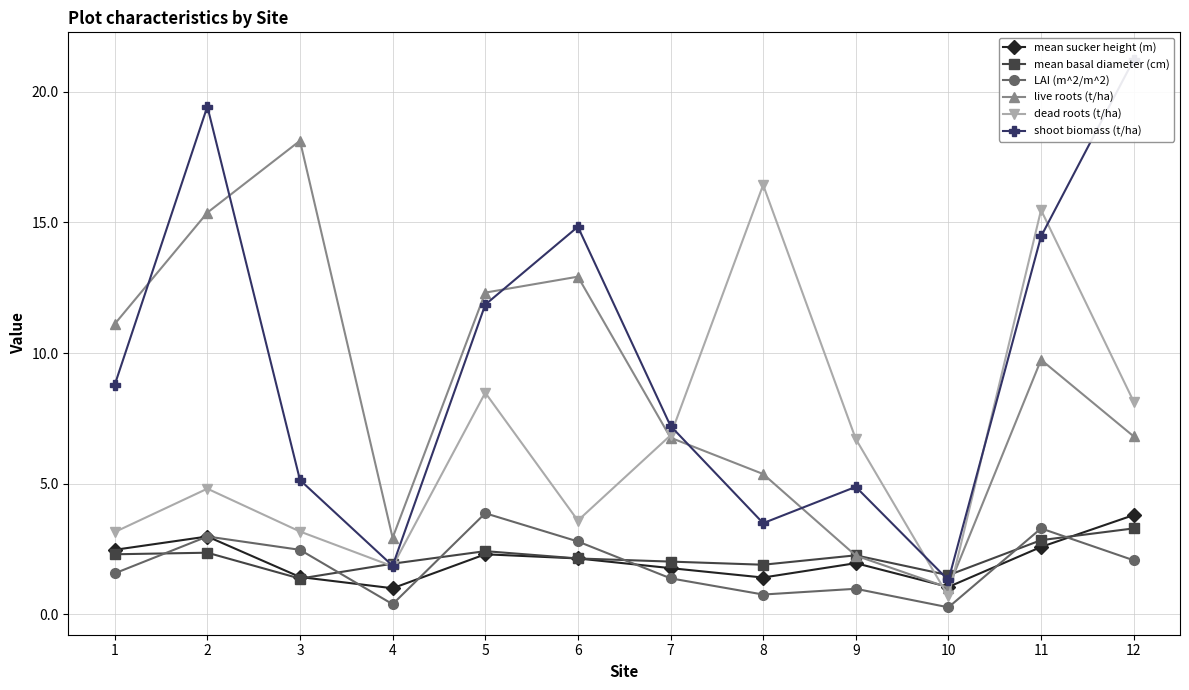

What is the total value across all series at 7?

26.0